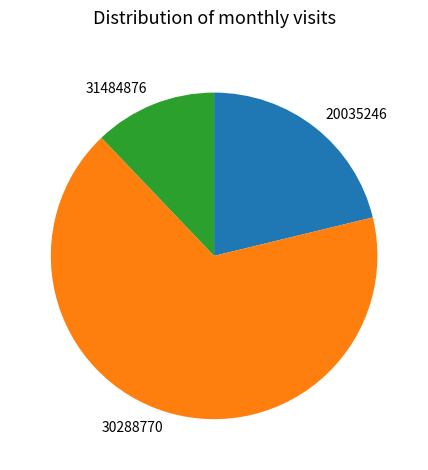

Combined, do 31484876 and 20035246 account for over 50%?

No